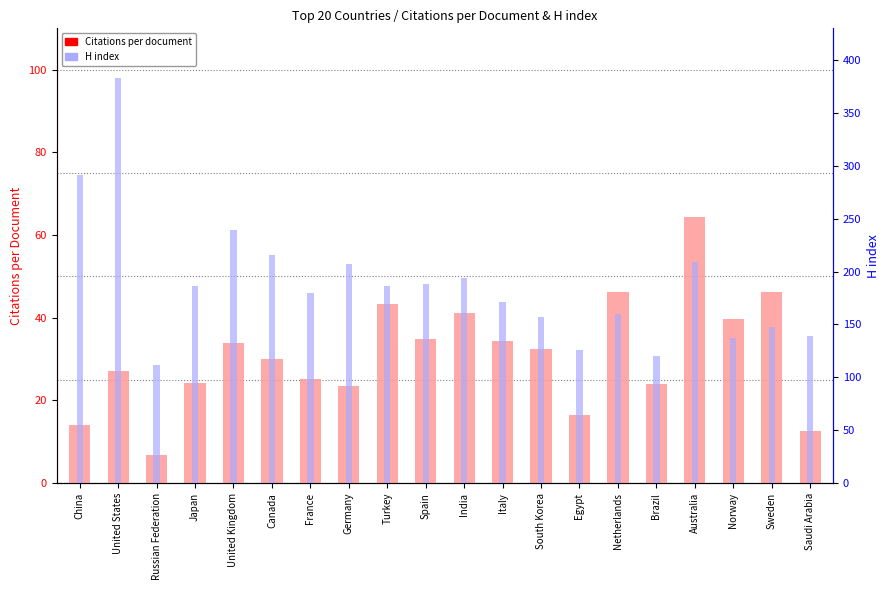

What is the approximate value of H index at United Kingdom?

239.0